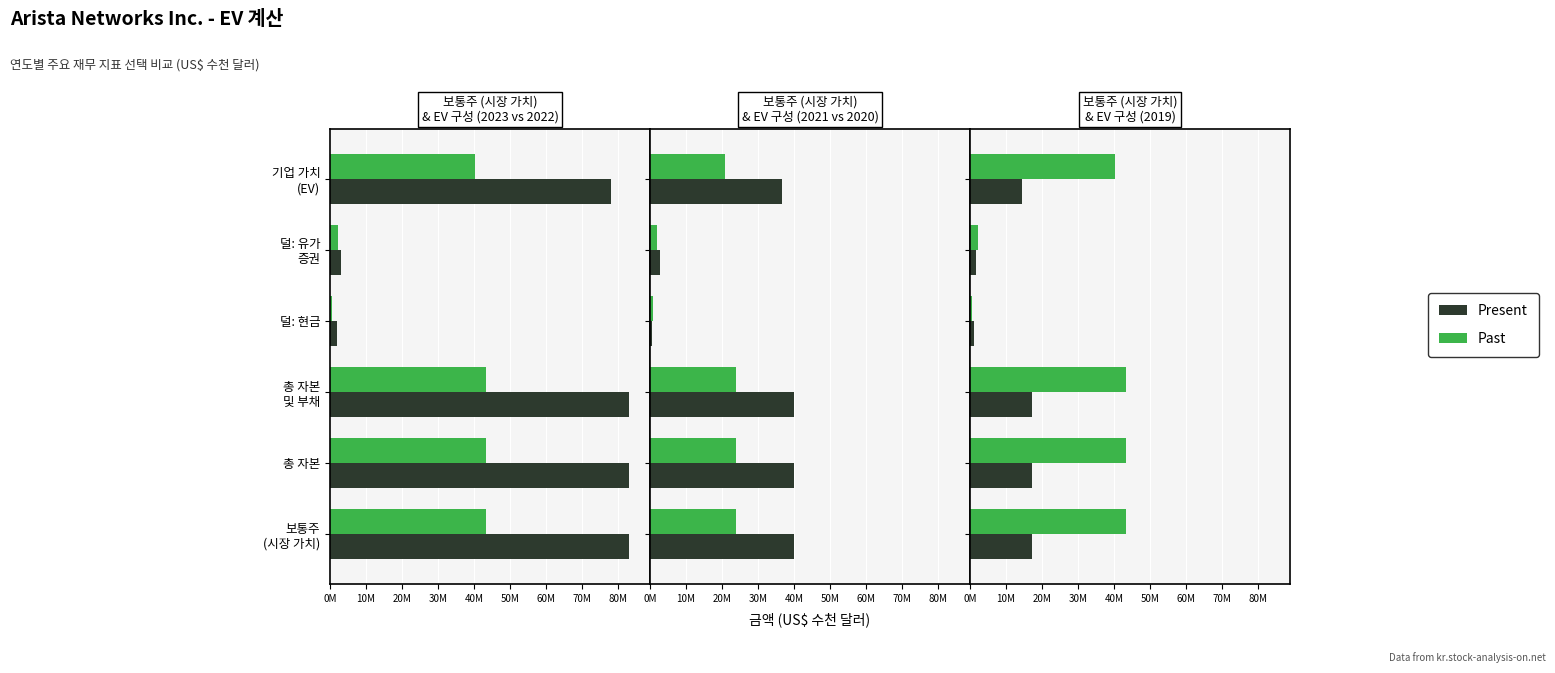

Is it true that Present equals 2105467 at 덜: 유가 증권?

False